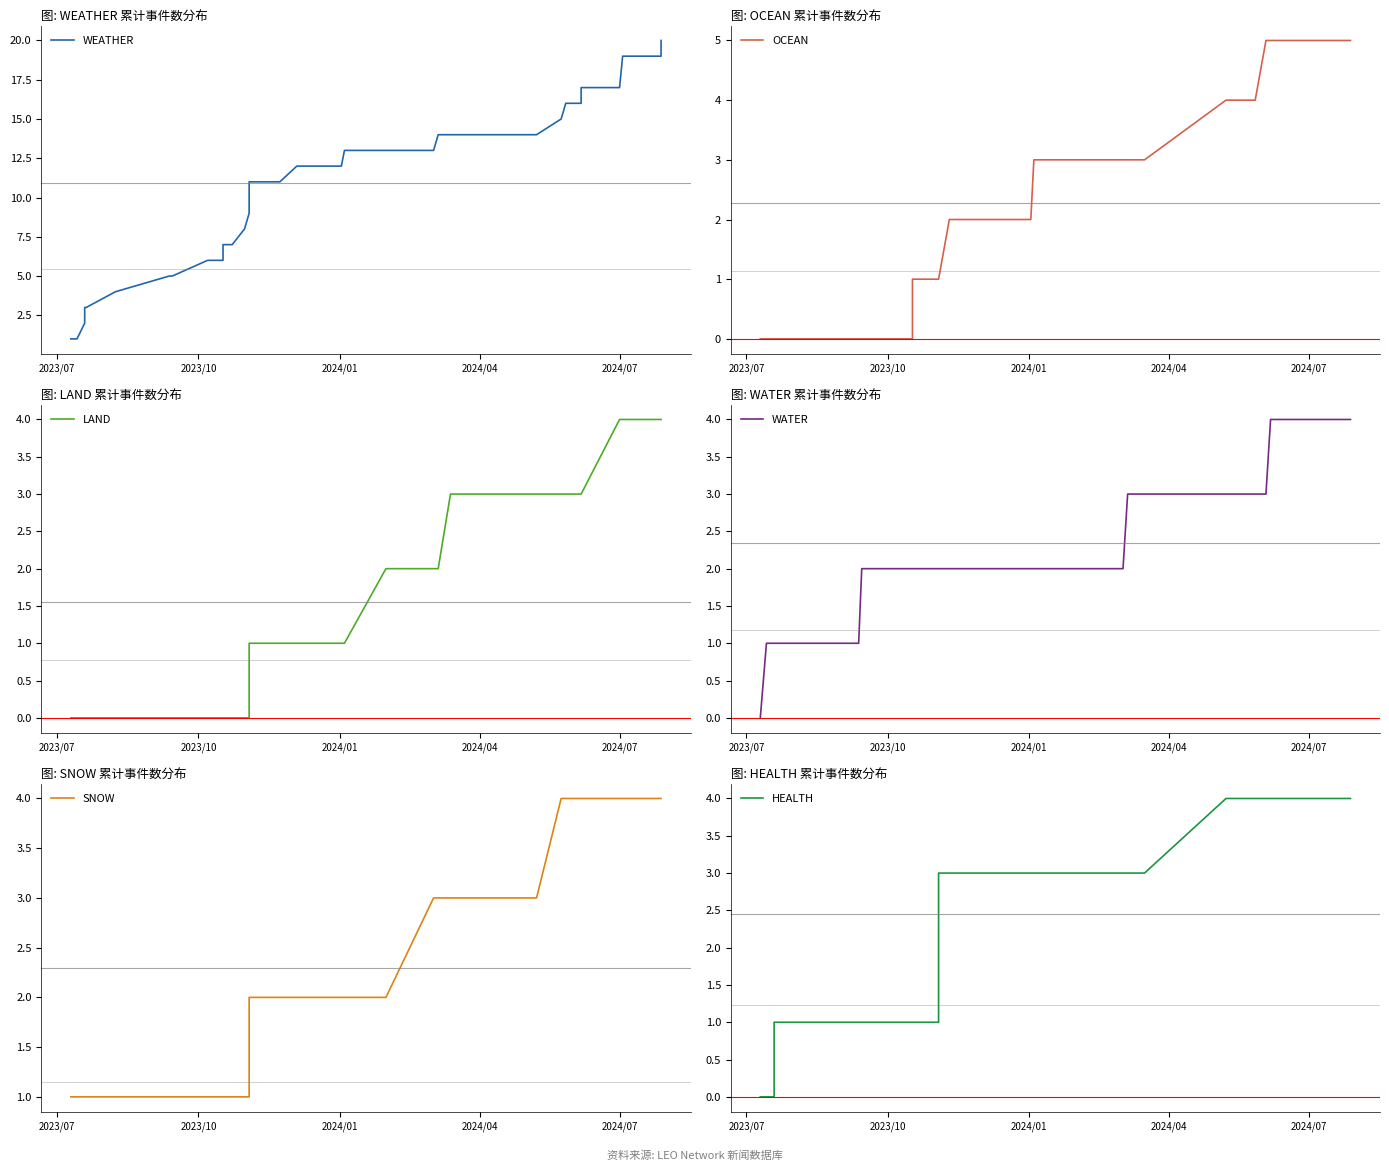

Is the value of WATER at 6 greater than the value of OCEAN at 35?

No